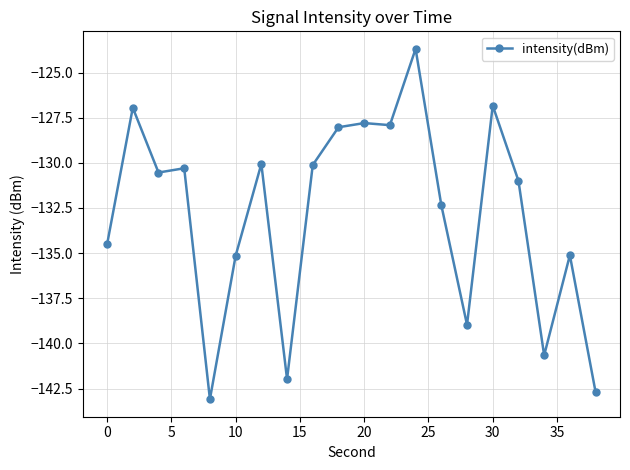

What is the sum of all values?

-2657.7